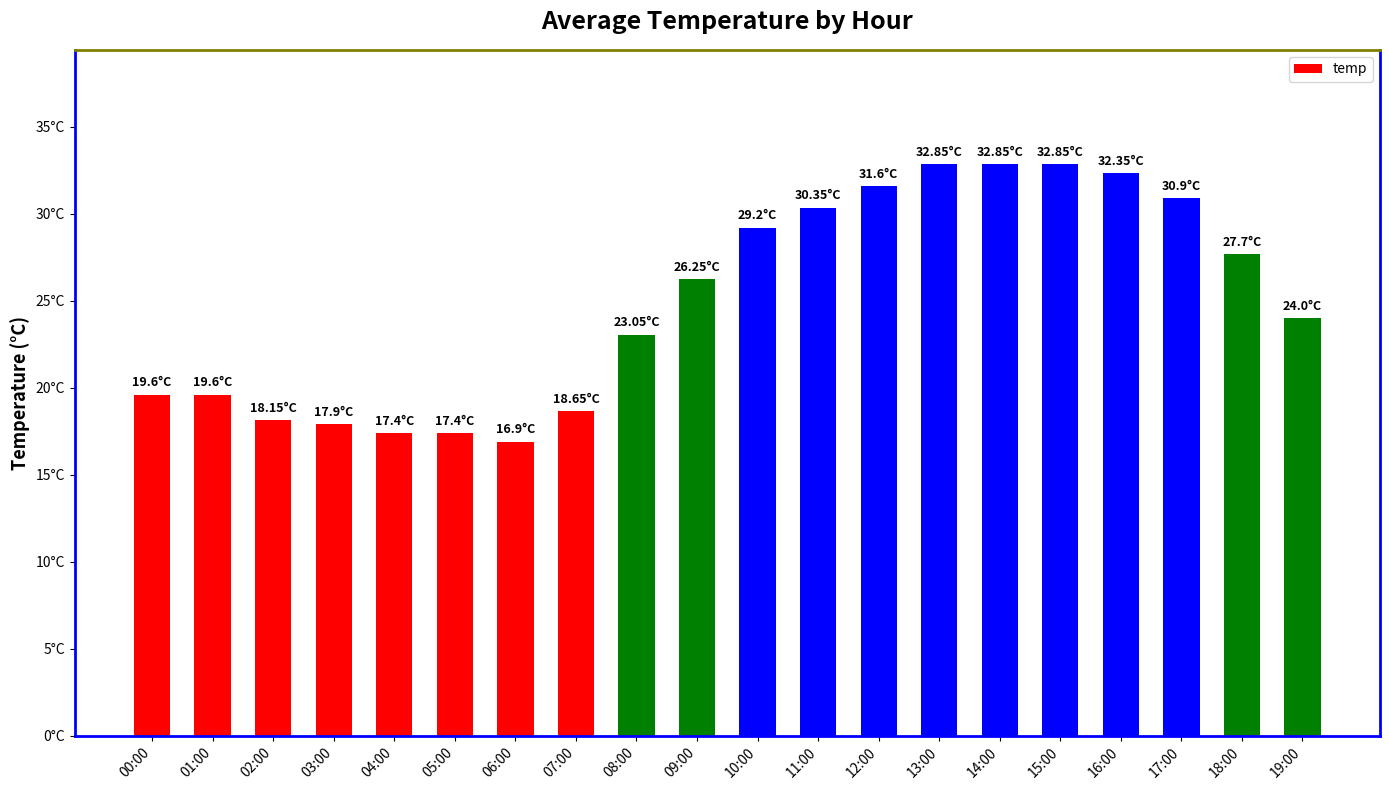

Between 19:00 and 05:00, which is larger?

19:00